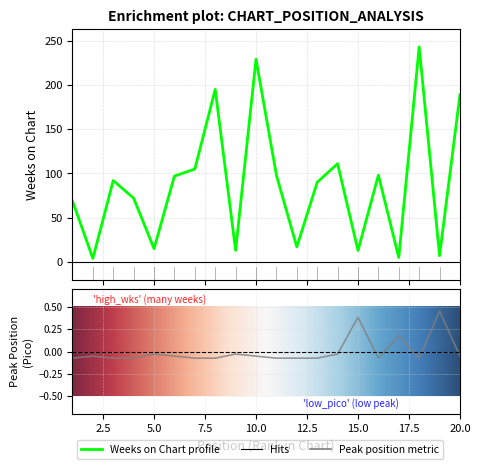

What is the difference between the maximum and minimum values in the Weeks on Chart series?

239.0